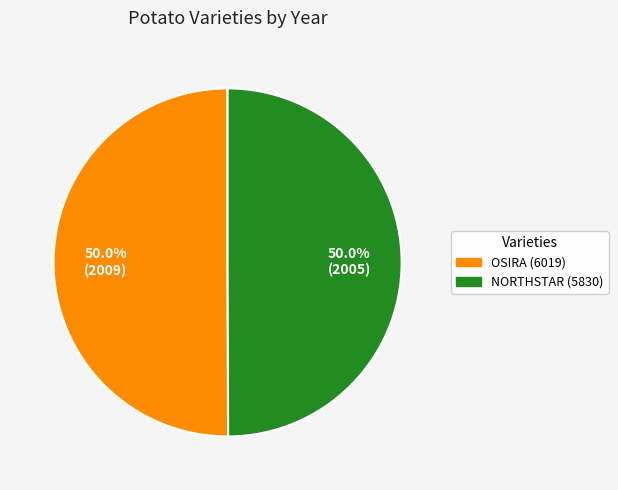

What percentage is NOT represented by NORTHSTAR (5830)?

50.0%